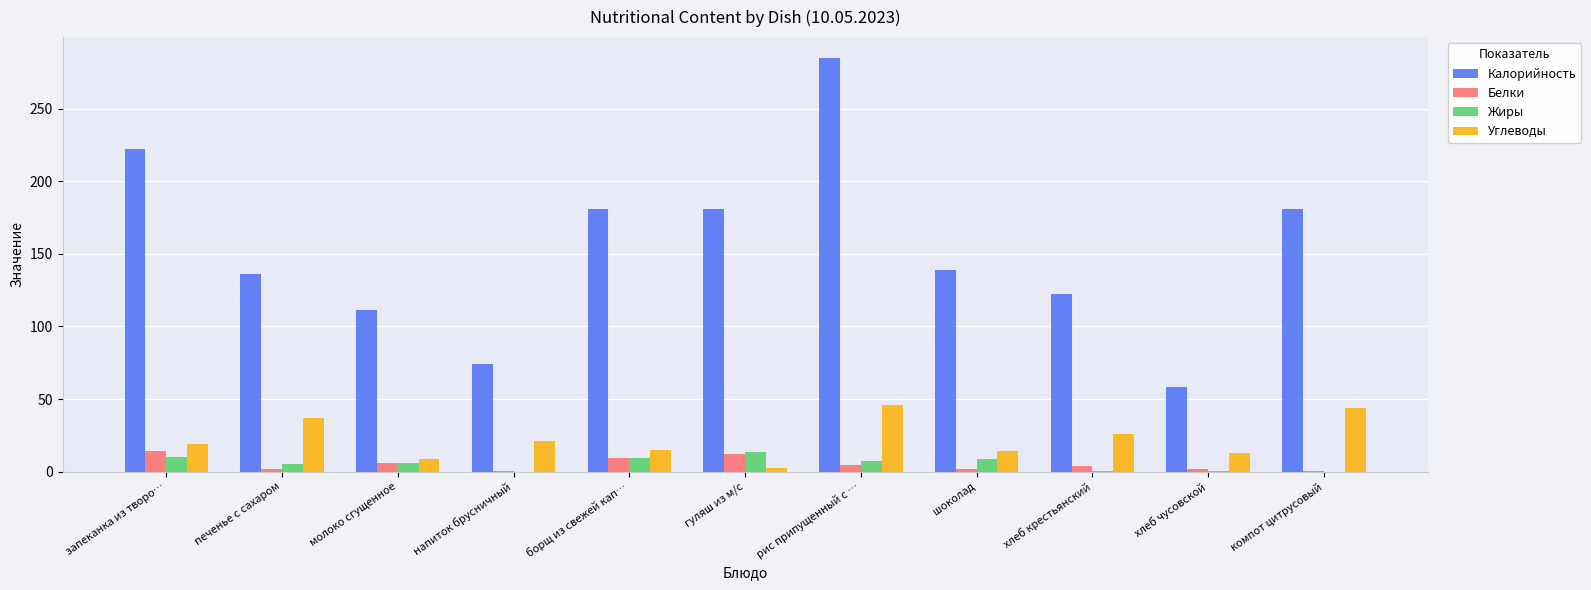

What is the sum of all Калорийность values?

1690.0